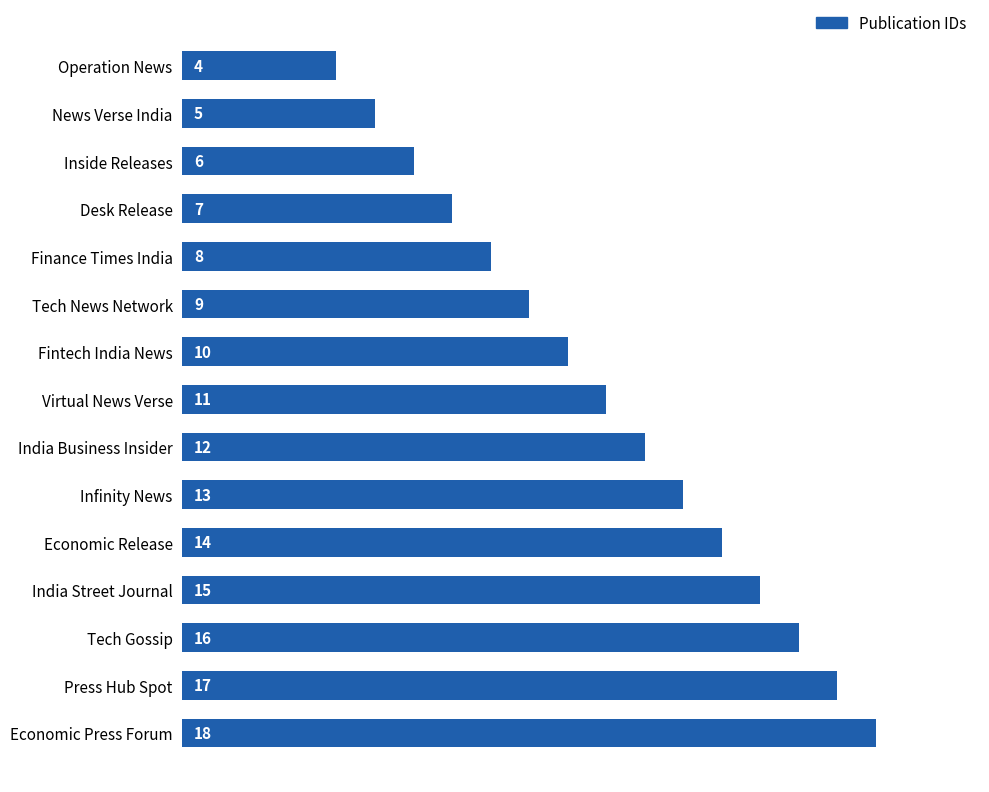

Reading top to bottom, extract all data points from this chart.

4	5	6	7	8	9	10	11	12	13	14	15	16	17	18